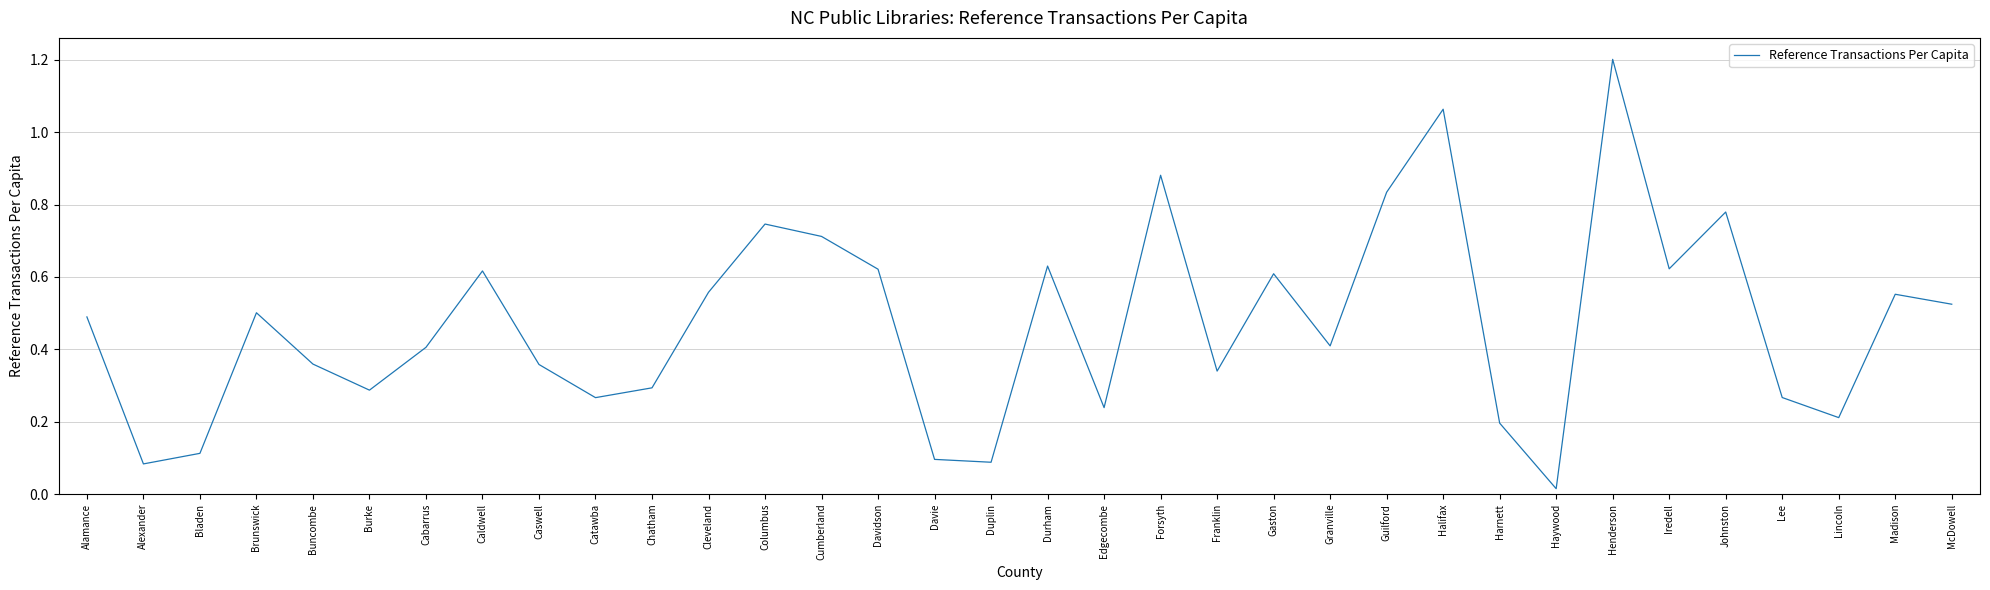

What is the difference between the maximum and minimum values?

1.2